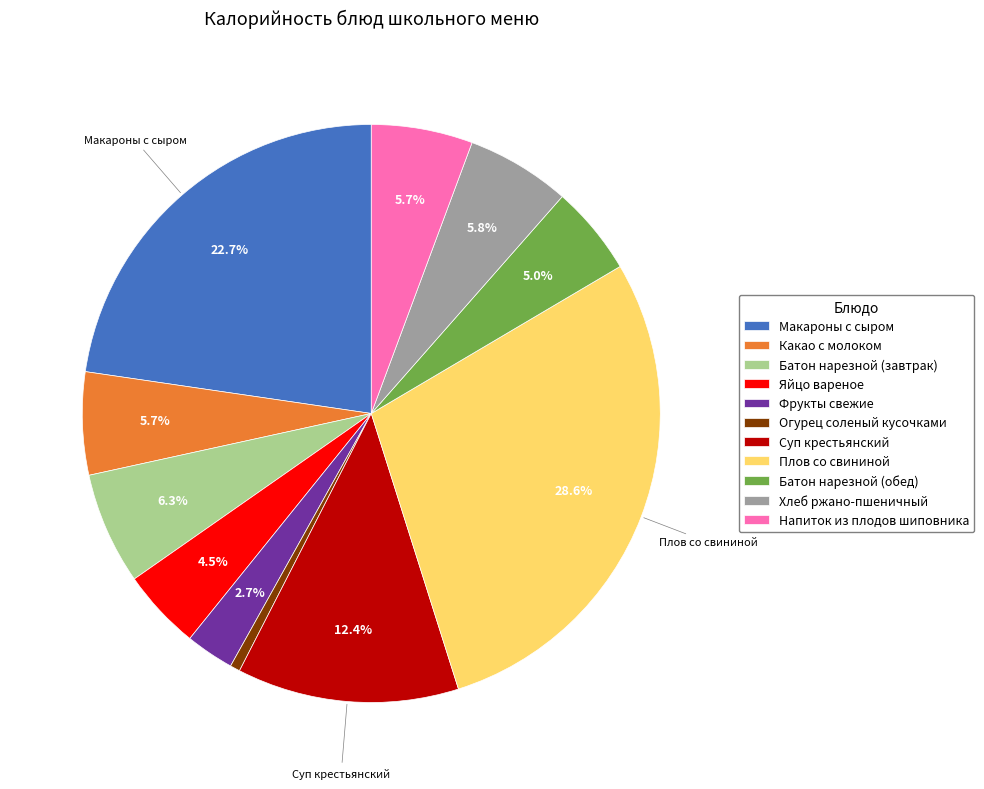

To the nearest percent, what is the combined percentage of Батон нарезной (завтрак) and Суп крестьянский?

19%